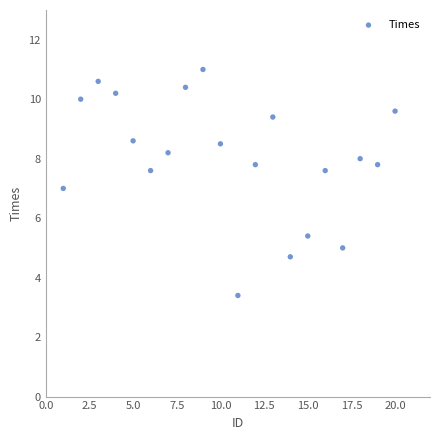

What is the range of Y values (max minus min)?

7.6